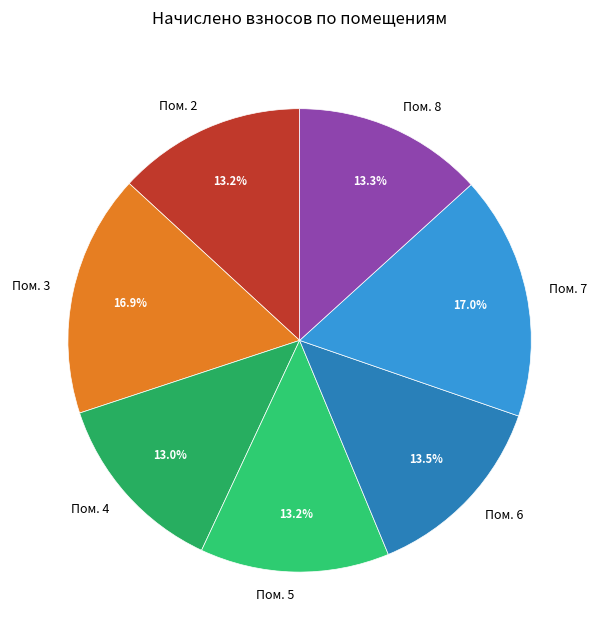

Combined, do Пом. 5 and Пом. 4 account for over 50%?

No